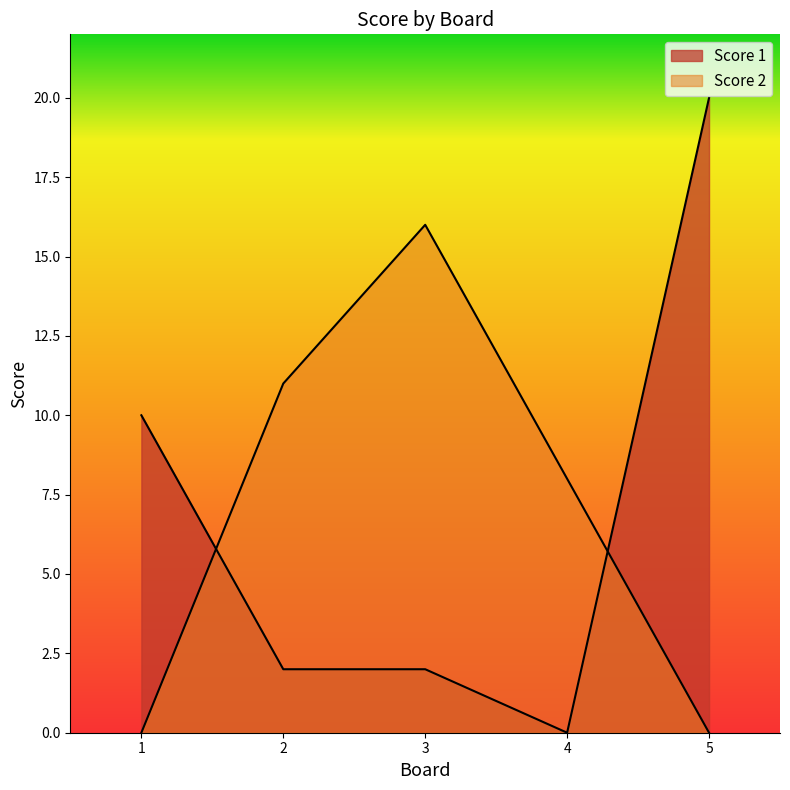

What is the sum of all Score 1 values?

34